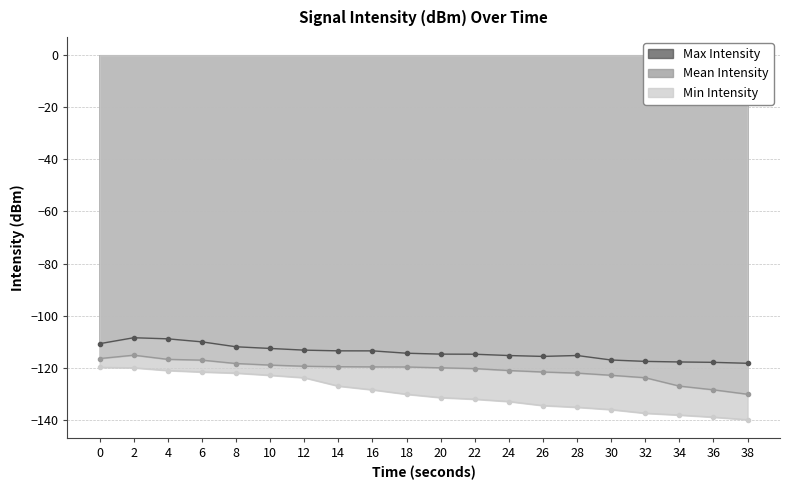

What is the total value across all series at 8?

-352.4